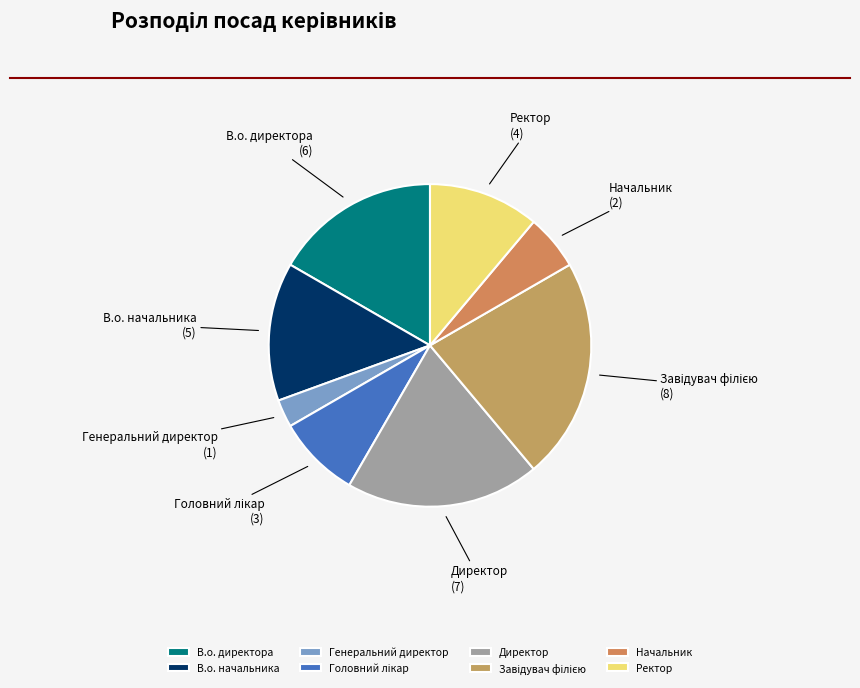

What is the smallest slice in the pie chart?

Генеральний директор